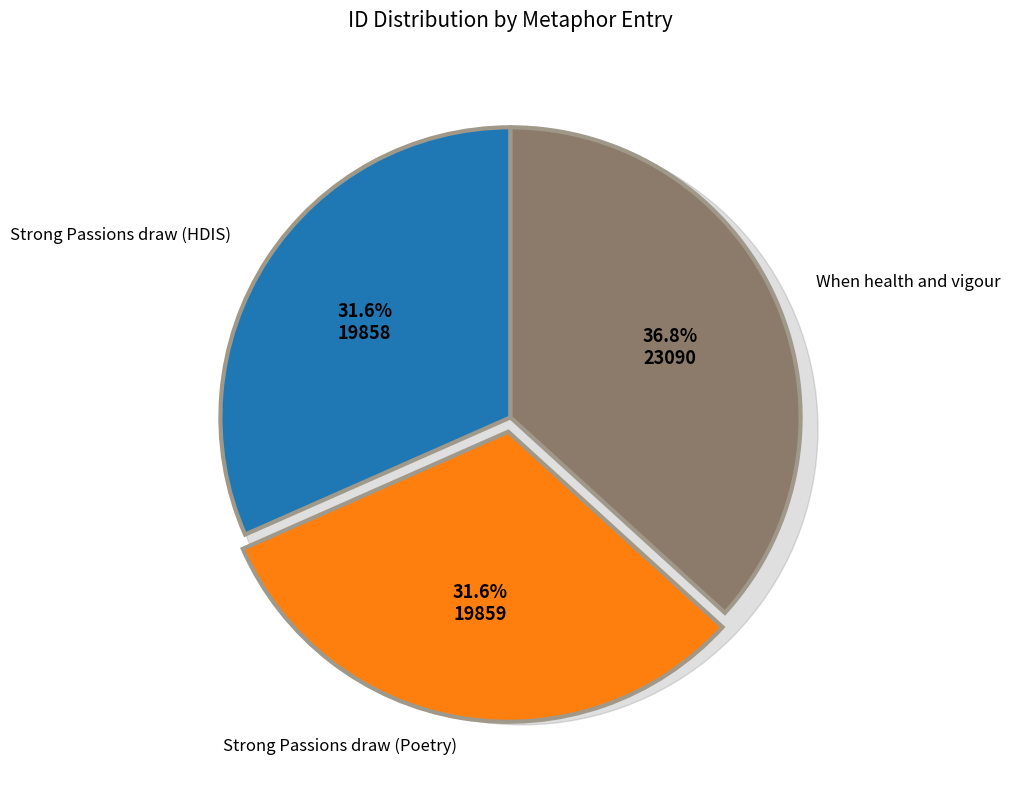

Is it true that When health and vigour is 37% of the pie?

True